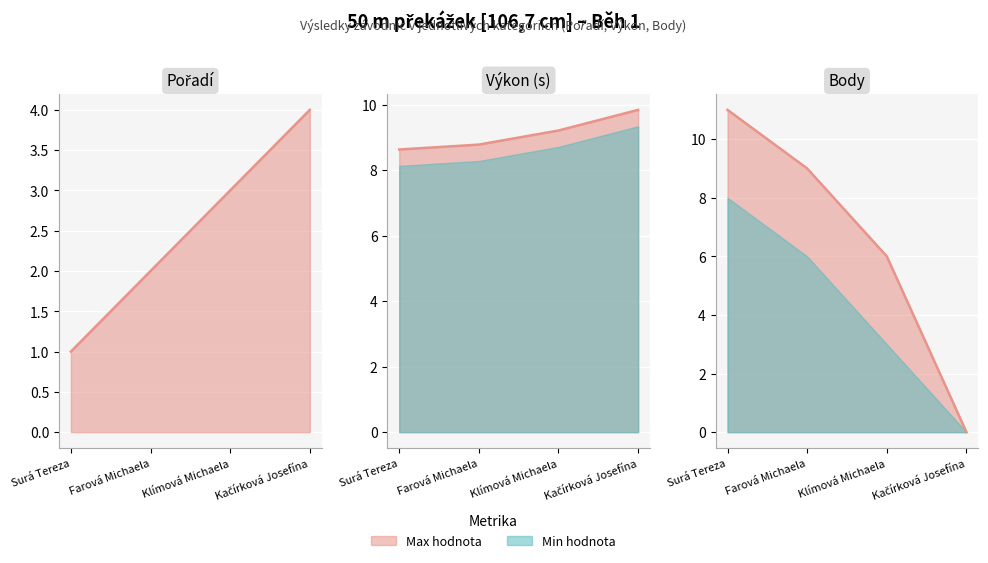

What is the difference between the maximum and minimum values in the Body series?

11.0